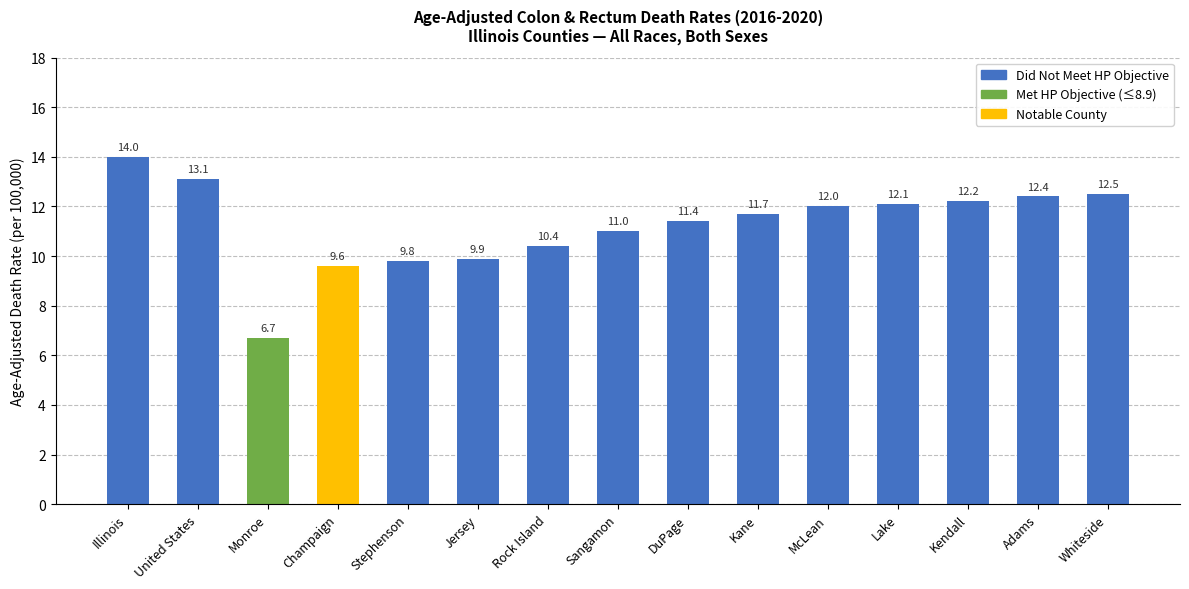

What is the value of the 3rd bar from the left?

6.7